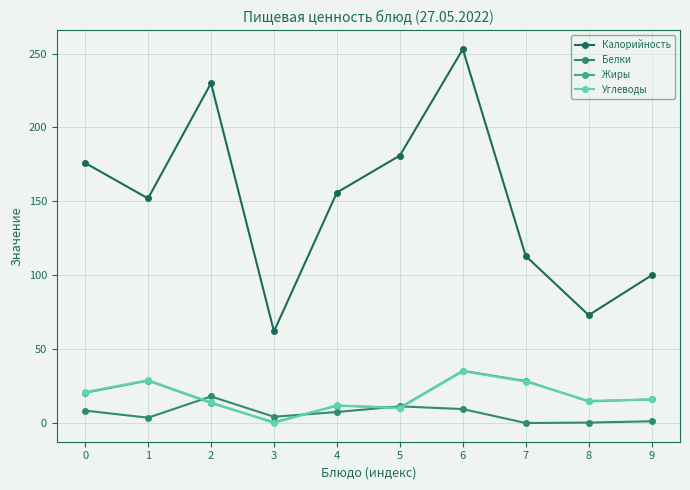

At how many categories does at least one series exceed 20?

10